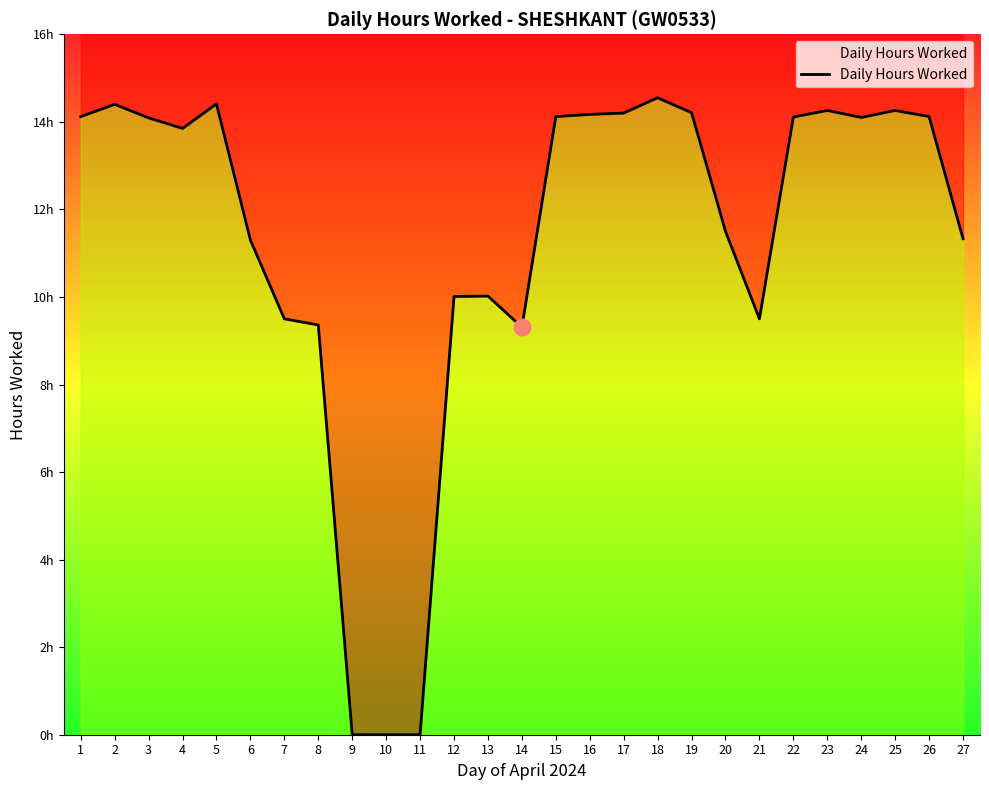

The value at 23 is 25.6. True or false?

False